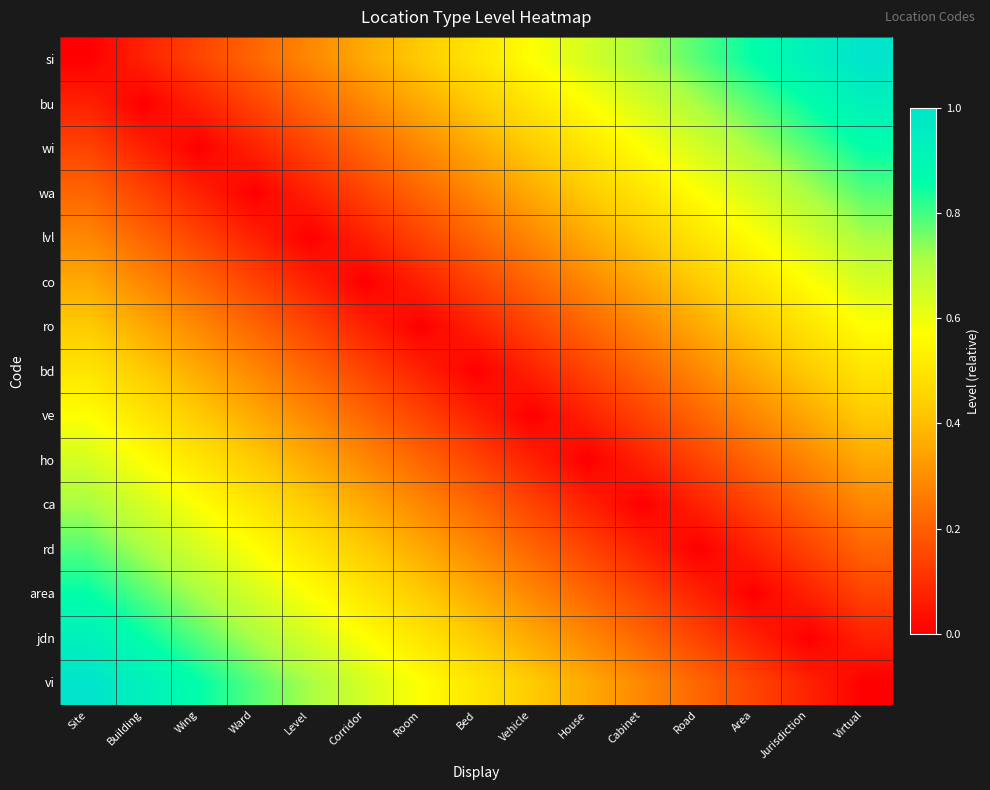

Rank the series at Area from lowest to highest value.

area, rd, jdn, ca, vi, ho, ve, bd, ro, co, lvl, wa, wi, bu, si